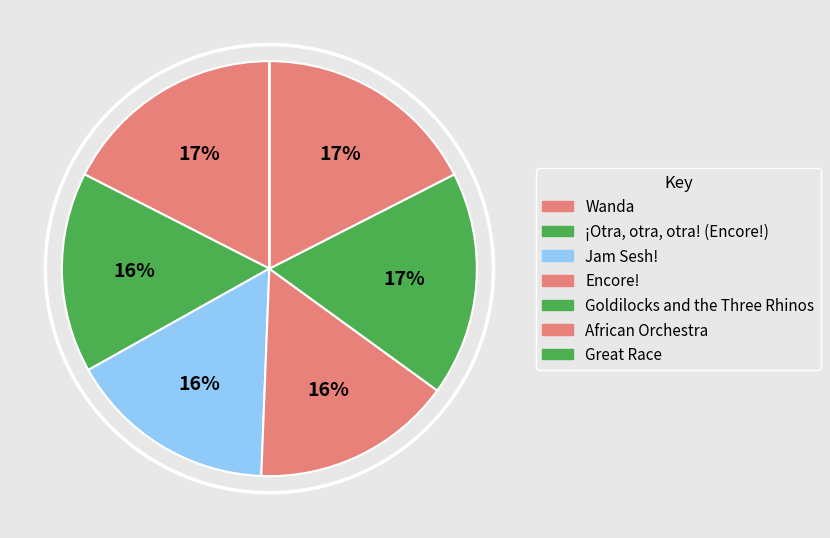

Is there a majority slice in this chart?

No